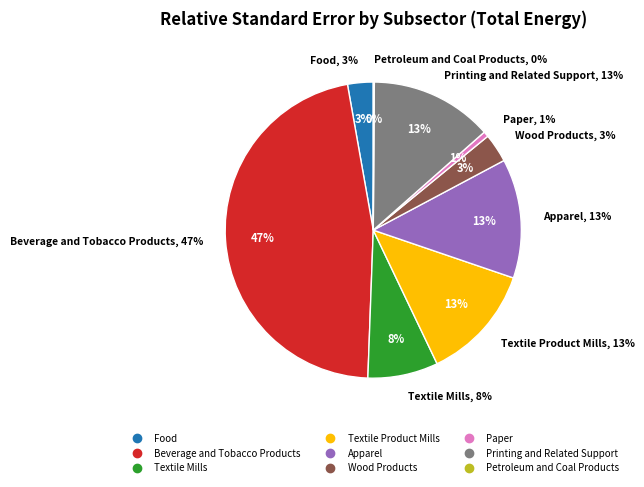

Is it true that Apparel is 13% of the pie?

True